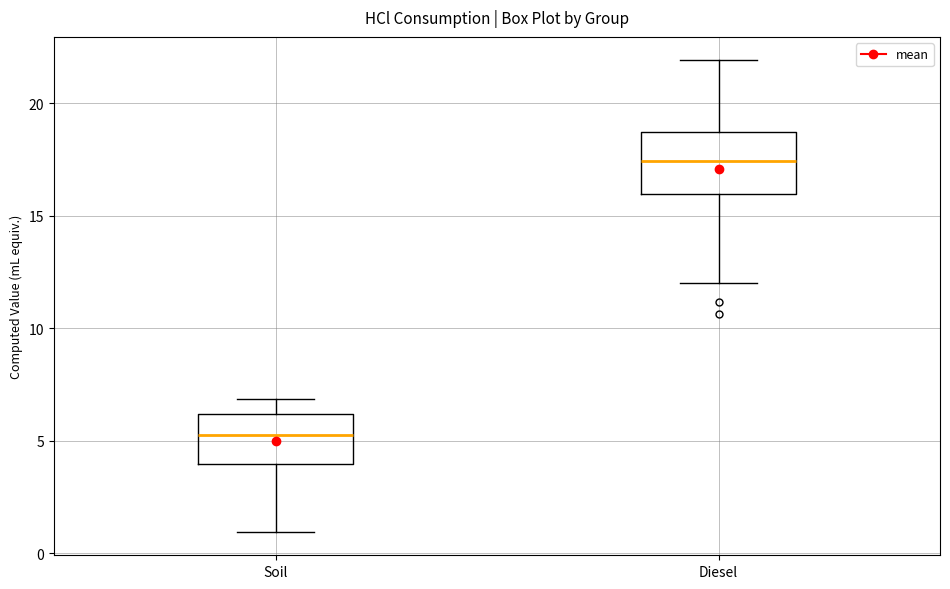

Reading left to right, transcribe this box plot: for each box, give where its median line is, the range the box spans, and where its two whiskers end, as read against the y-axis. The values are not printed on the chart, so give them approximately, as read against the axis.

Soil: median 5.0, box 4.0 to 6.0, whiskers 1.0 to 7.0
Diesel: median 17.5, box 16.0 to 18.5, whiskers 12.0 to 22.0